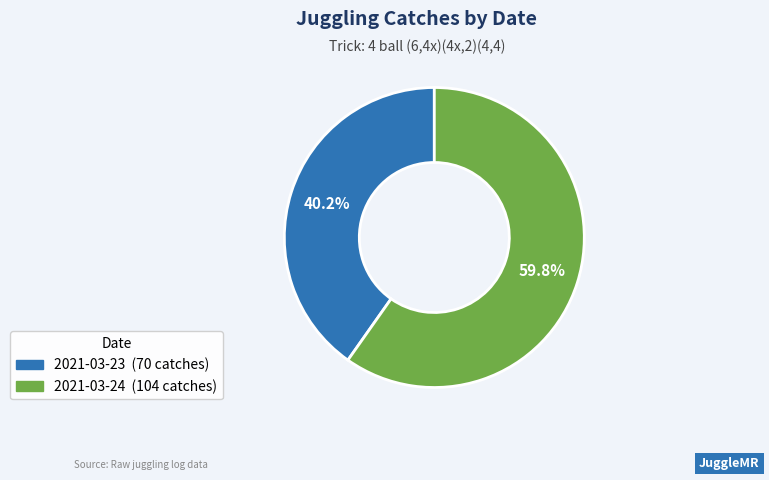

Rank the categories by value from highest to lowest.

2021-03-24, 2021-03-23